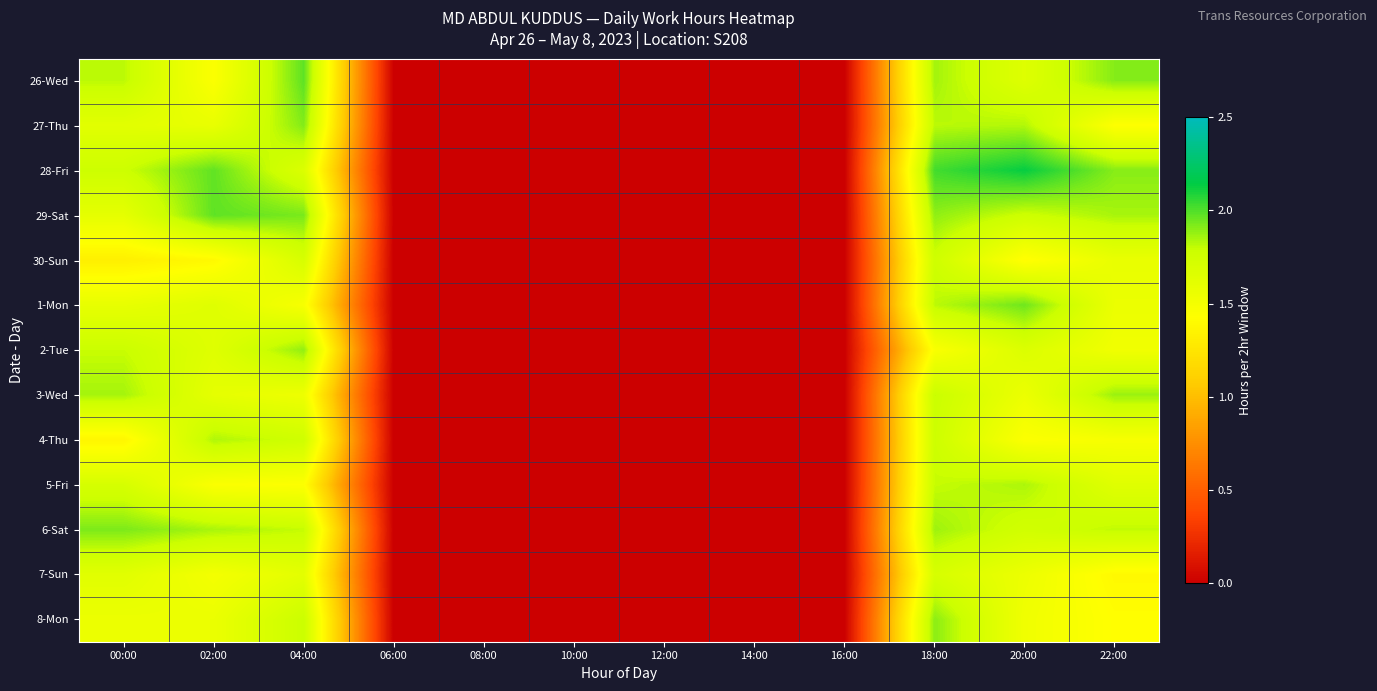

What is the spread (max minus min) of values at 22:00?

0.5